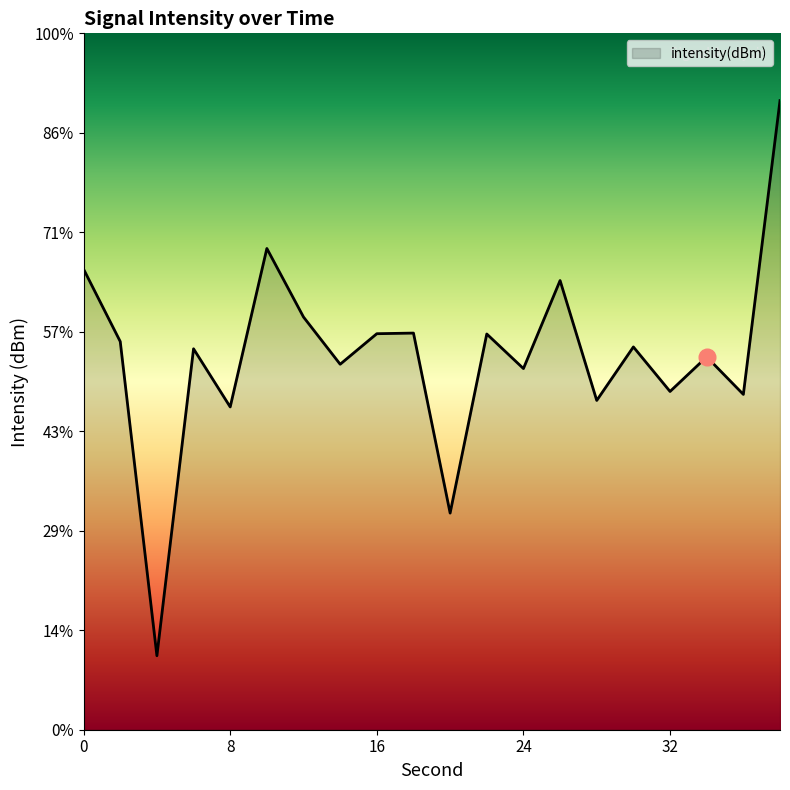

List the labels in order of value, smallest first.

4, 20, 8, 28, 36, 32, 24, 14, 34, 6, 30, 2, 22, 16, 18, 12, 26, 0, 10, 38